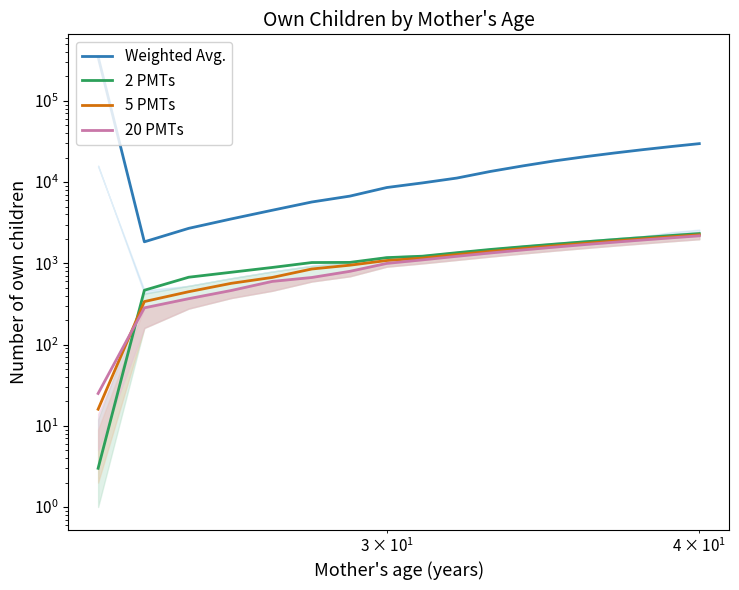

What is the minimum value for 2 PMTs?

3